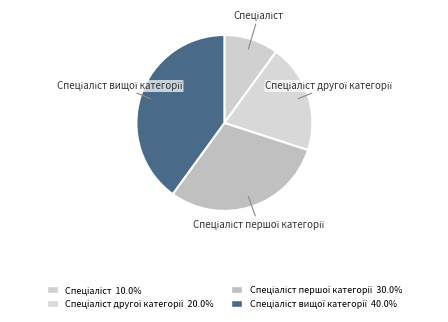

Count the number of slices in the pie.

4